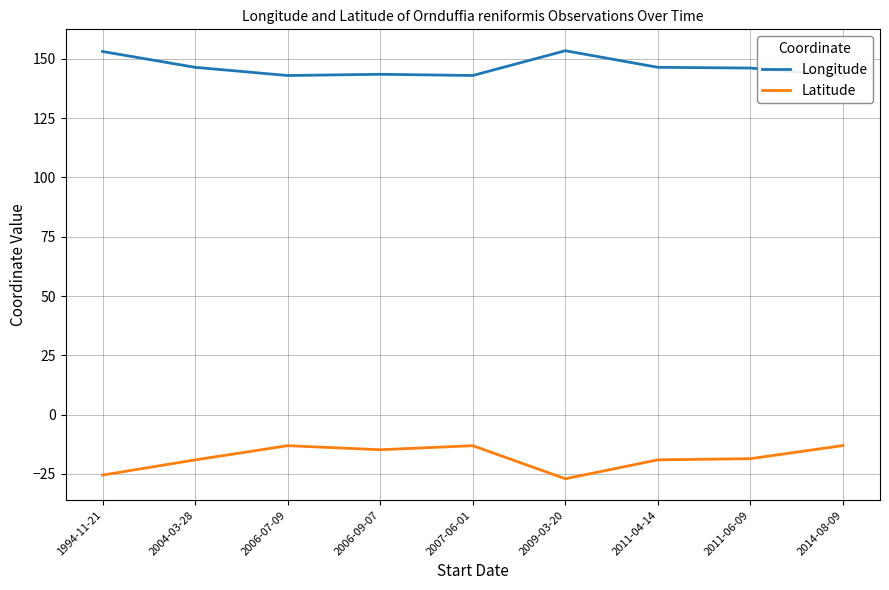

List the series in order of their peak value, lowest first.

Latitude, Longitude